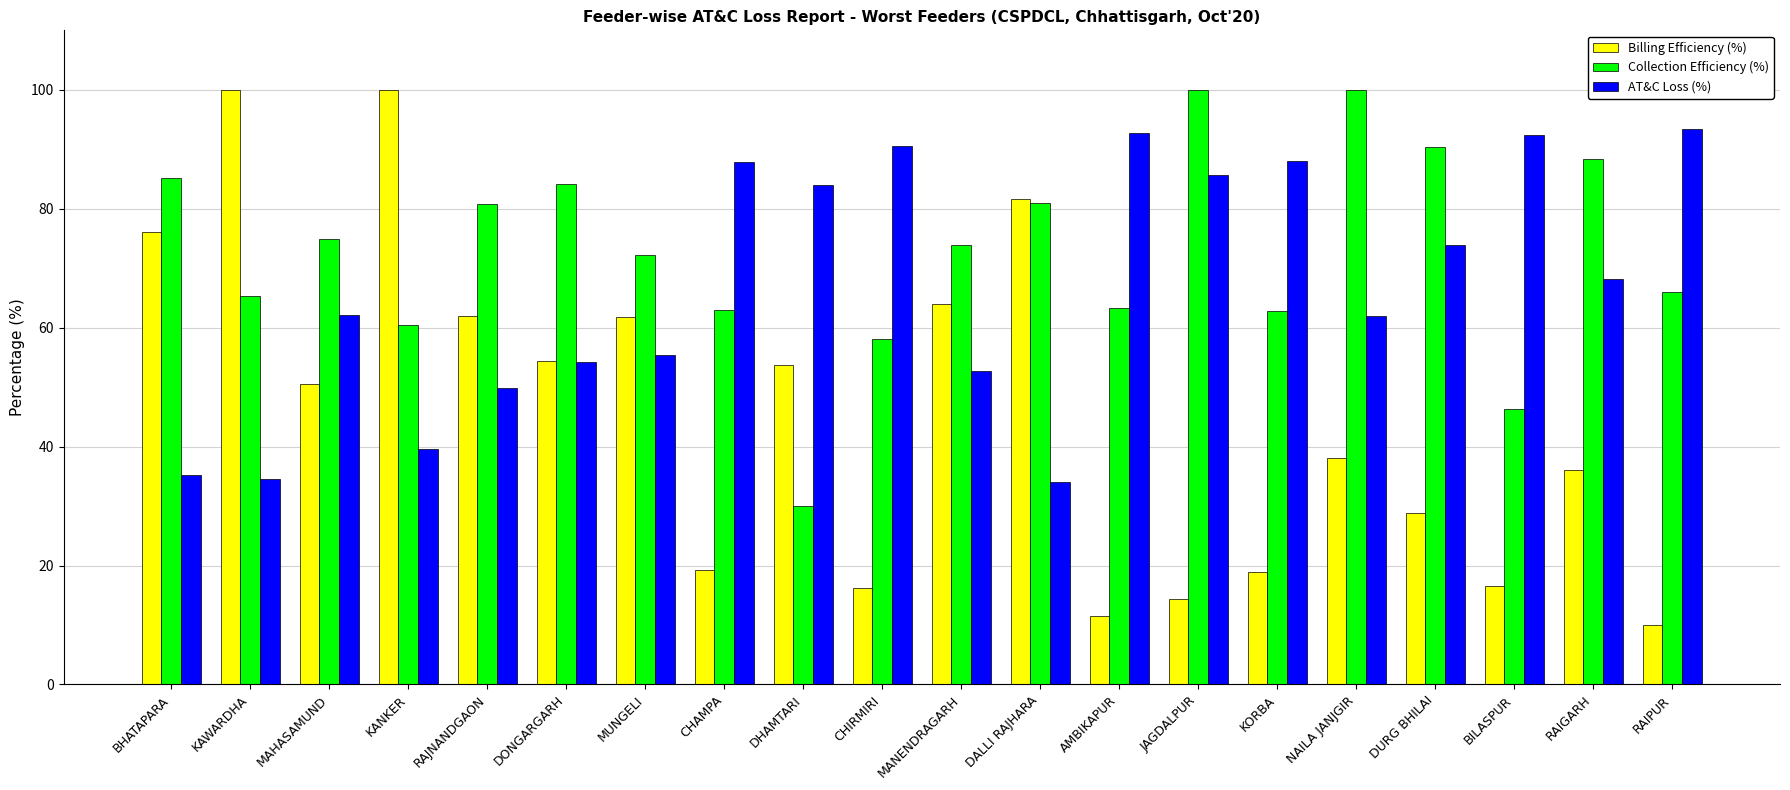

True or false: AT&C Loss (%) has a value of 25.8 at KANKER.

False